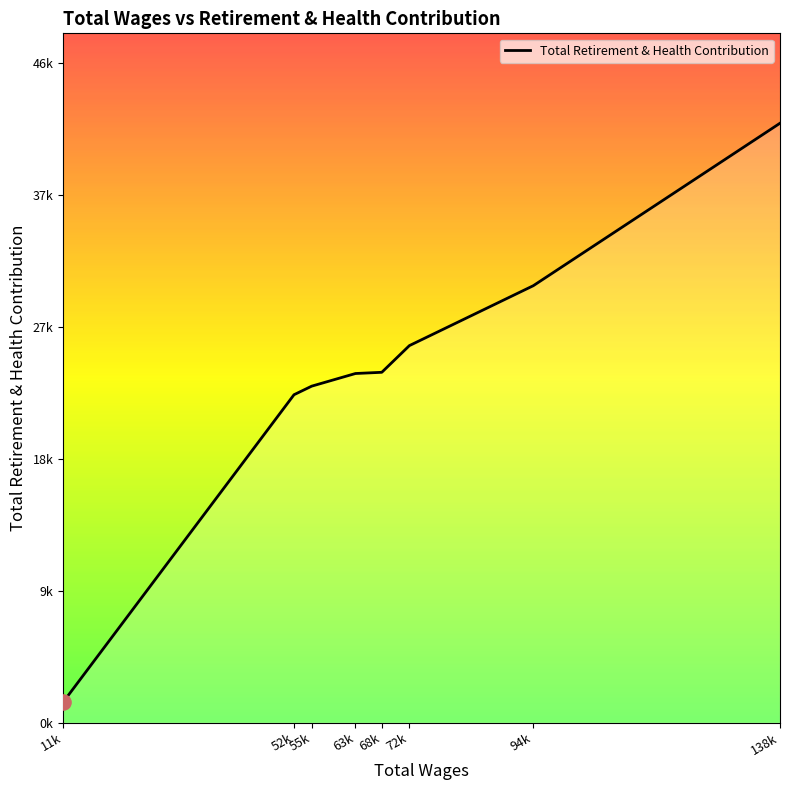

Which has a higher value, 94k or 72k?

94k